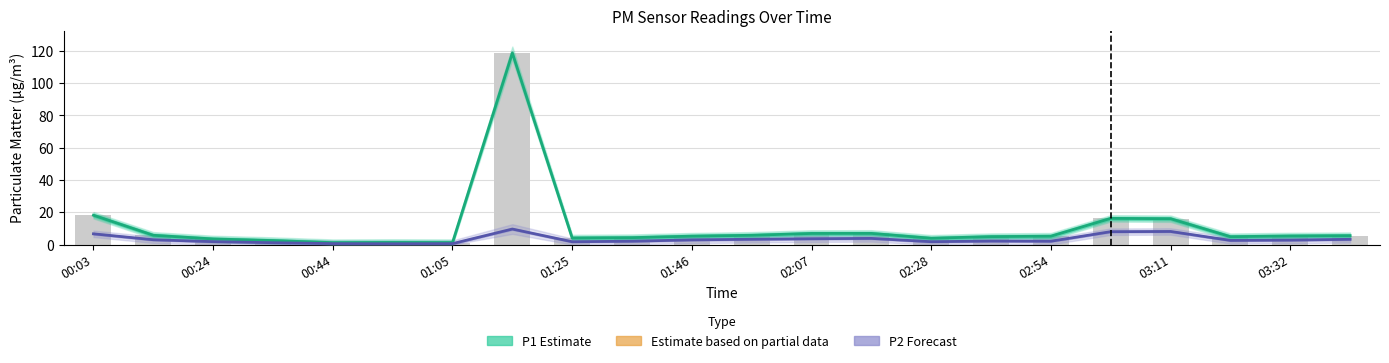

Reading left to right, list all the values displayed in this chart.

P1 (Estimate): 18.2	5.8	3.5	2.5	1.2	1.3	1.2	118.6	4.1	4.3	5.2	5.8	6.9	6.9	3.9	4.9	5.2	16.2	16.0	4.9	5.3	5.5
P2 (Forecast): 6.7	3.0	1.8	1.2	0.6	0.5	0.6	9.6	1.8	2.1	2.9	3.3	3.6	3.8	1.8	2.2	2.1	8.0	8.1	2.6	2.8	3.3
Observed P1: 18.2	5.8	3.5	2.5	1.2	1.3	1.2	118.6	4.1	4.3	5.2	5.8	6.9	6.9	3.9	4.9	5.2	16.2	16.0	4.9	5.3	5.5